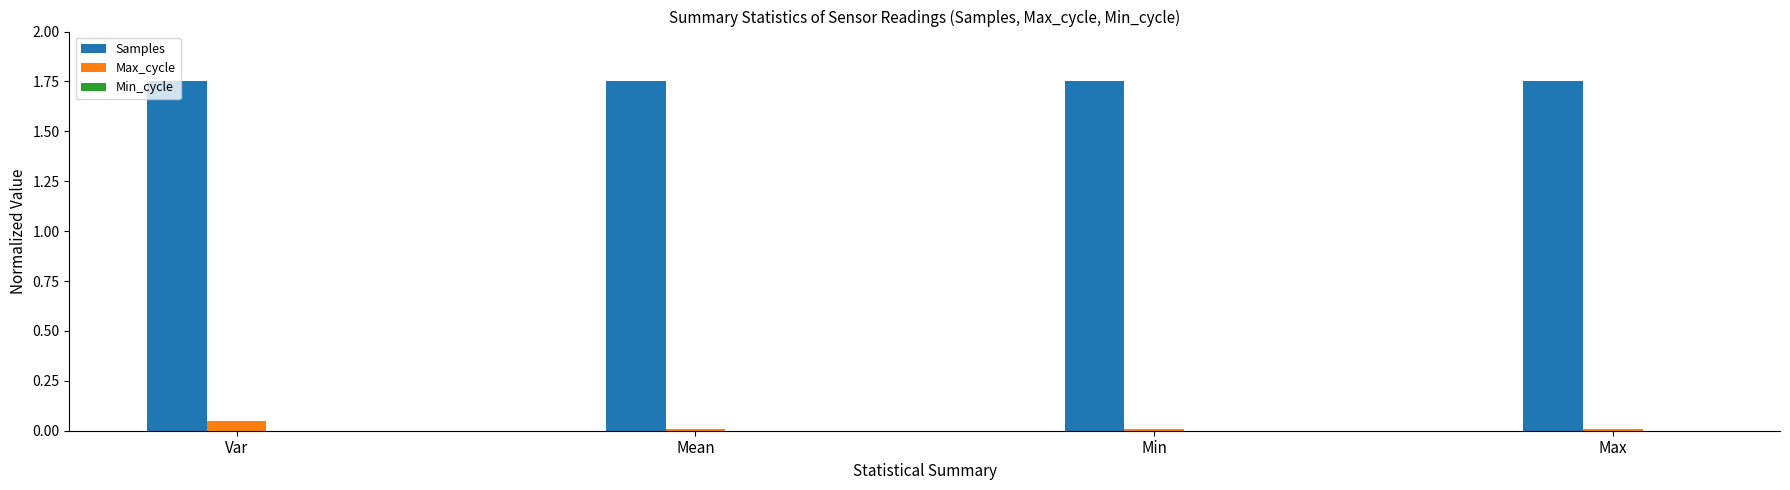

Which series has the largest total across all categories?

Samples